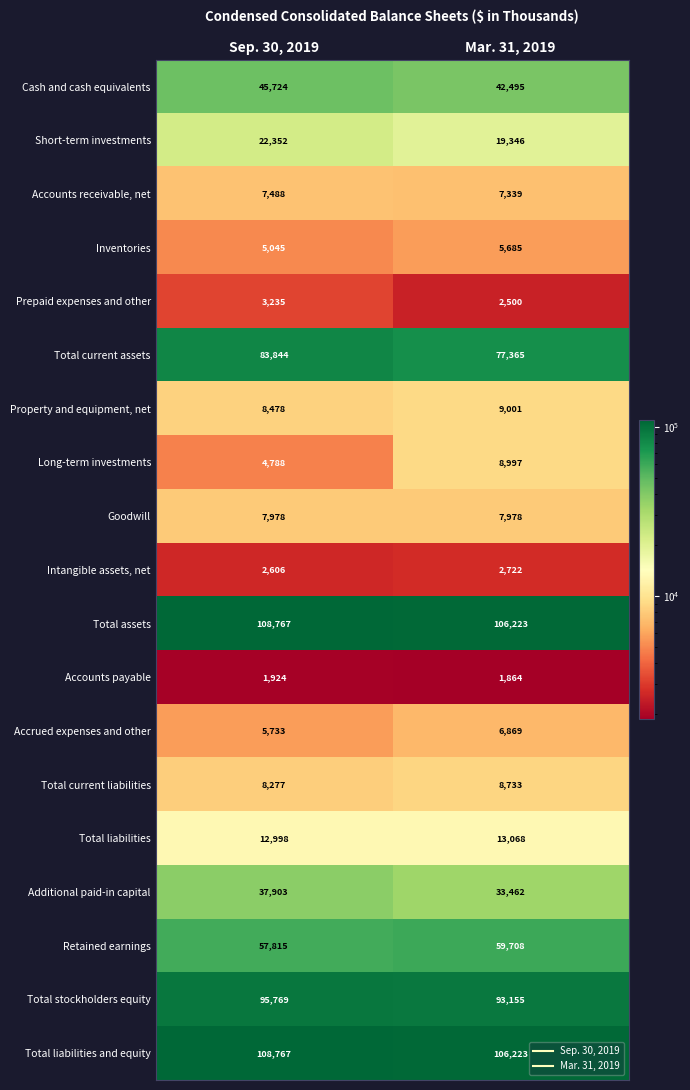

Rank the categories by Cash and cash equivalents value from lowest to highest.

Mar. 31, 2019, Sep. 30, 2019